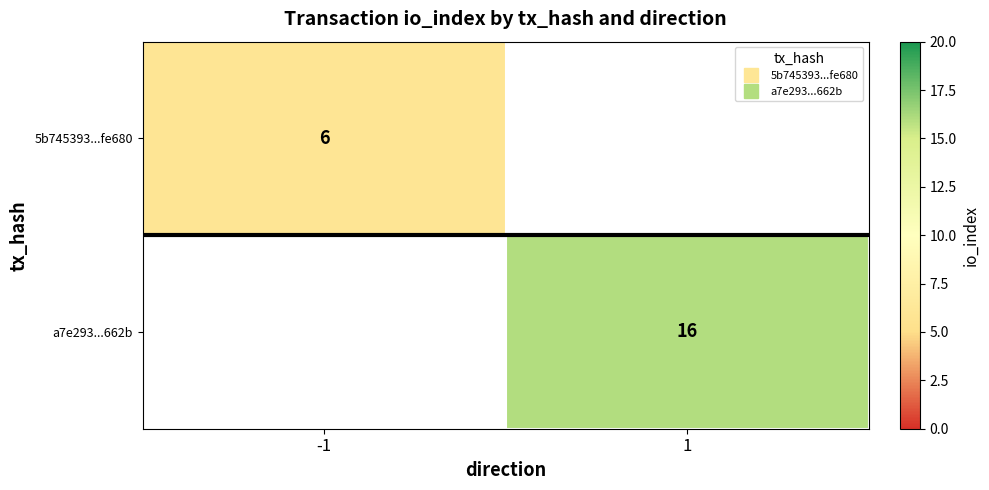

The value of 5b745393...fe680 at -1 is 6.0. True or false?

True